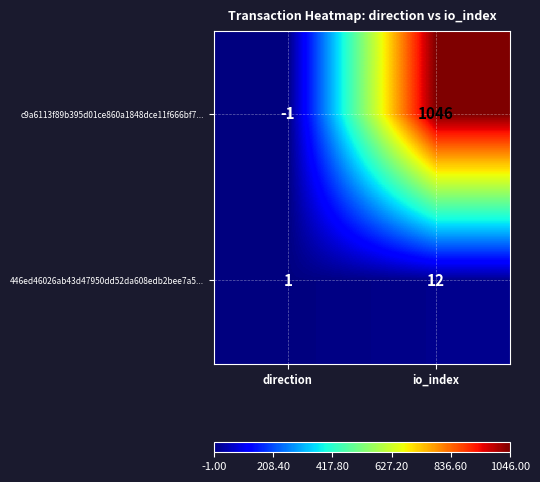

Where is 446ed46026ab43d47950dd52da608edb2bee7a5... nearest to the value 6?

direction